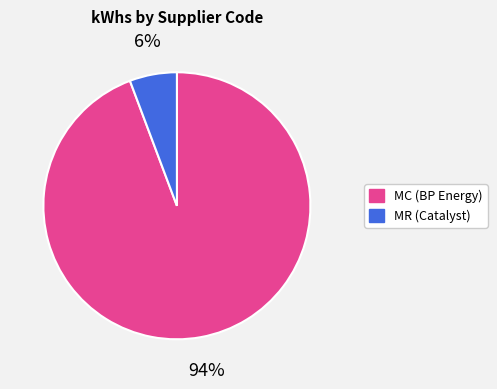

Is there a majority slice in this chart?

Yes